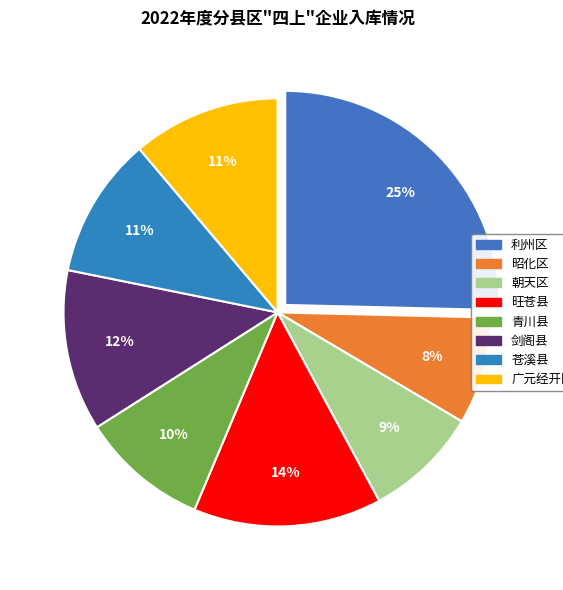

Is 剑阁县 the majority of the pie?

No